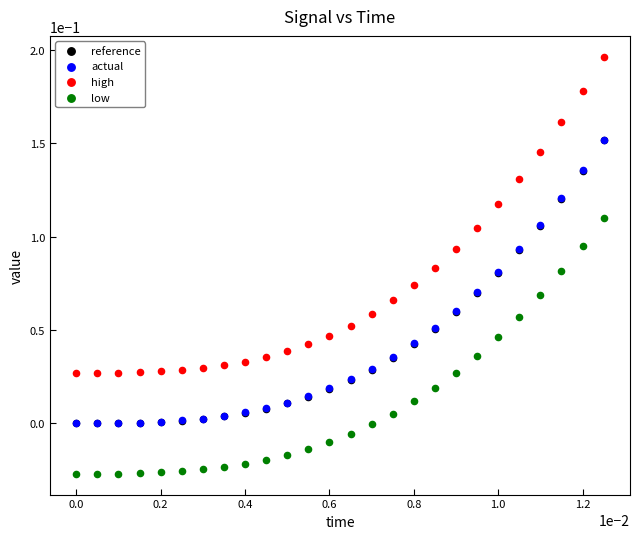

Which series contains the highest Y value?

high